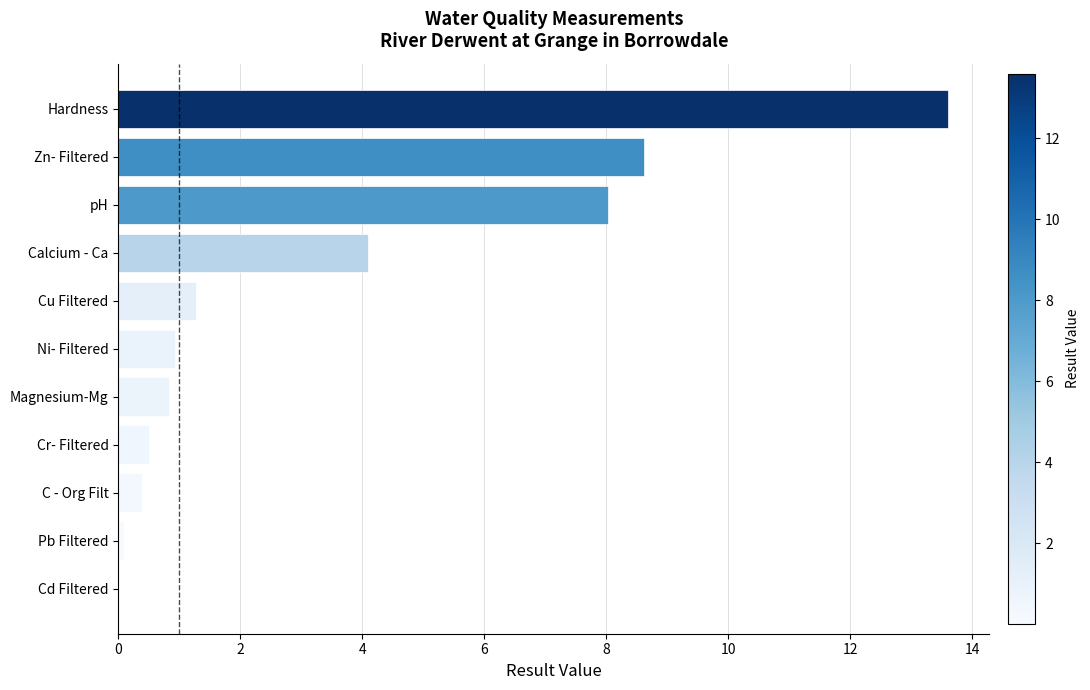

At which label is the value closest to 6?

Calcium - Ca